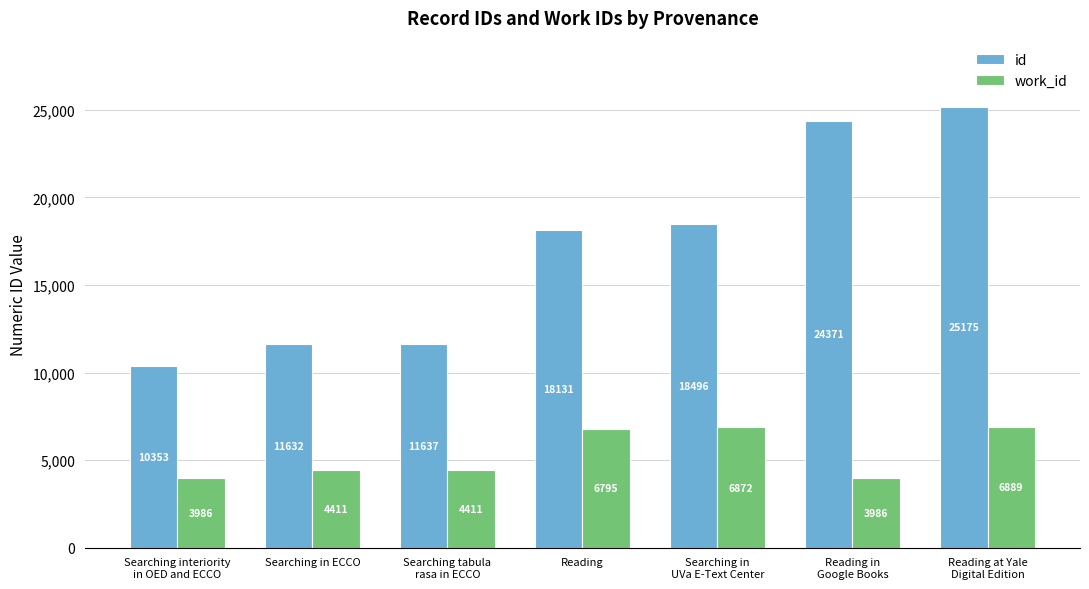

What is the approximate value of work_id at Reading?

6795